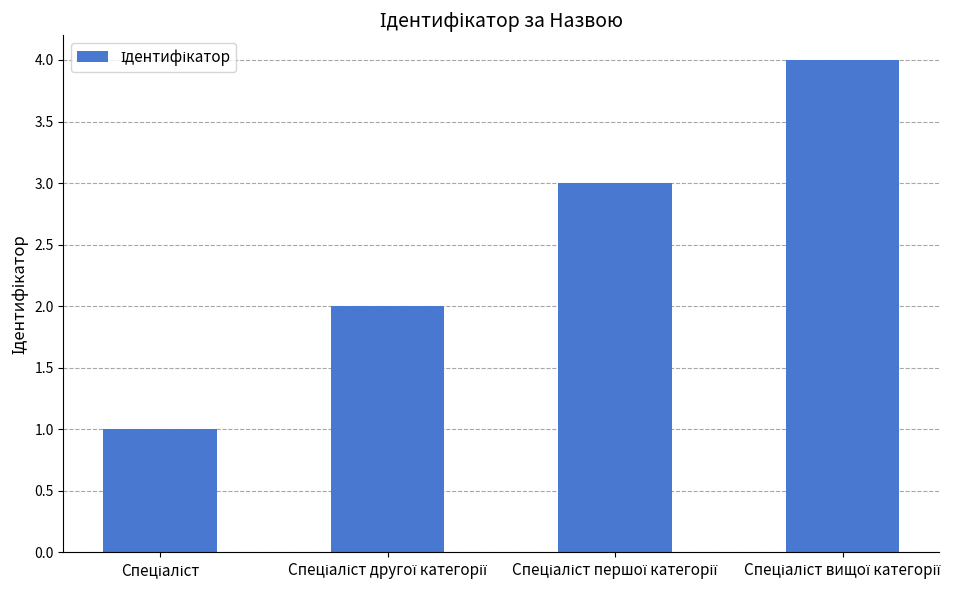

What is the greatest value displayed?

4